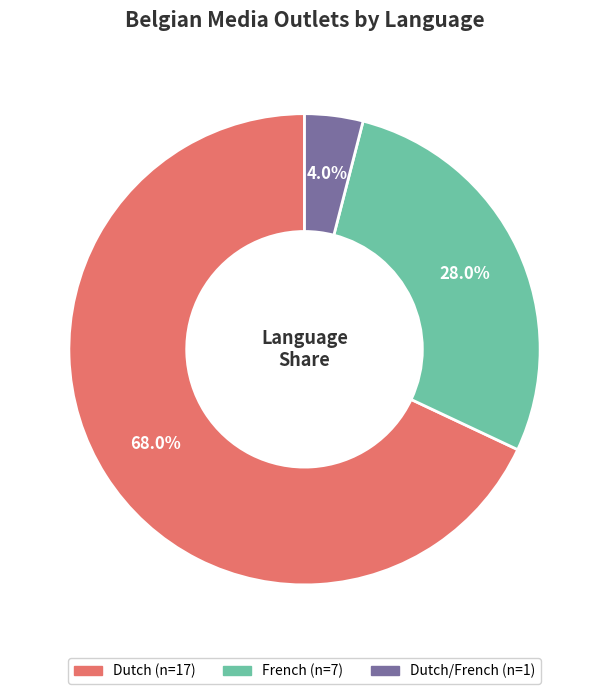

Is there a majority slice in this chart?

Yes